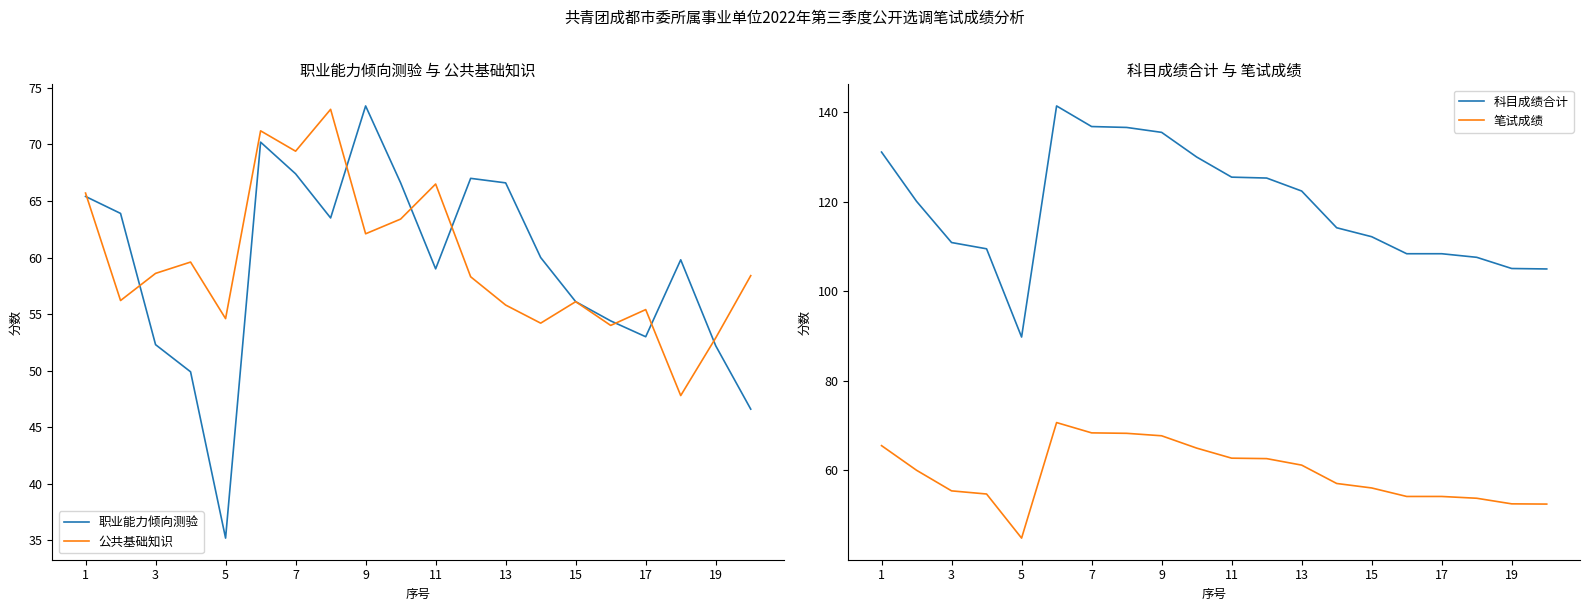

Which series has the largest range (max minus min)?

科目成绩合计